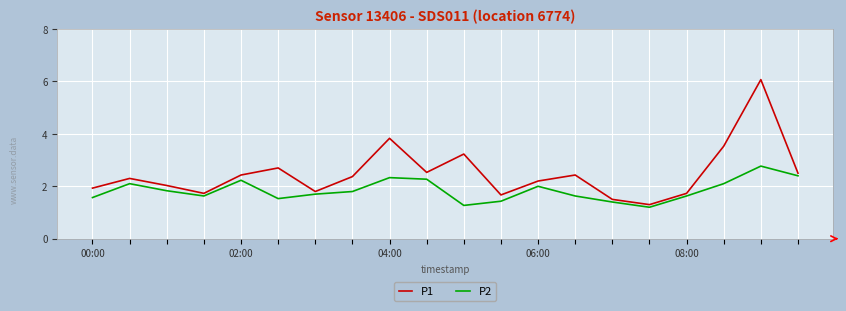

Reading left to right, transcribe all the data shown in this chart.

P1: 1.9	2.3	2.0	1.7	2.4	2.7	1.8	2.4	3.8	2.5	3.2	1.7	2.2	2.4	1.5	1.3	1.7	3.5	6.1	2.5
P2: 1.6	2.1	1.8	1.6	2.2	1.5	1.7	1.8	2.3	2.3	1.3	1.4	2.0	1.6	1.4	1.2	1.6	2.1	2.8	2.4